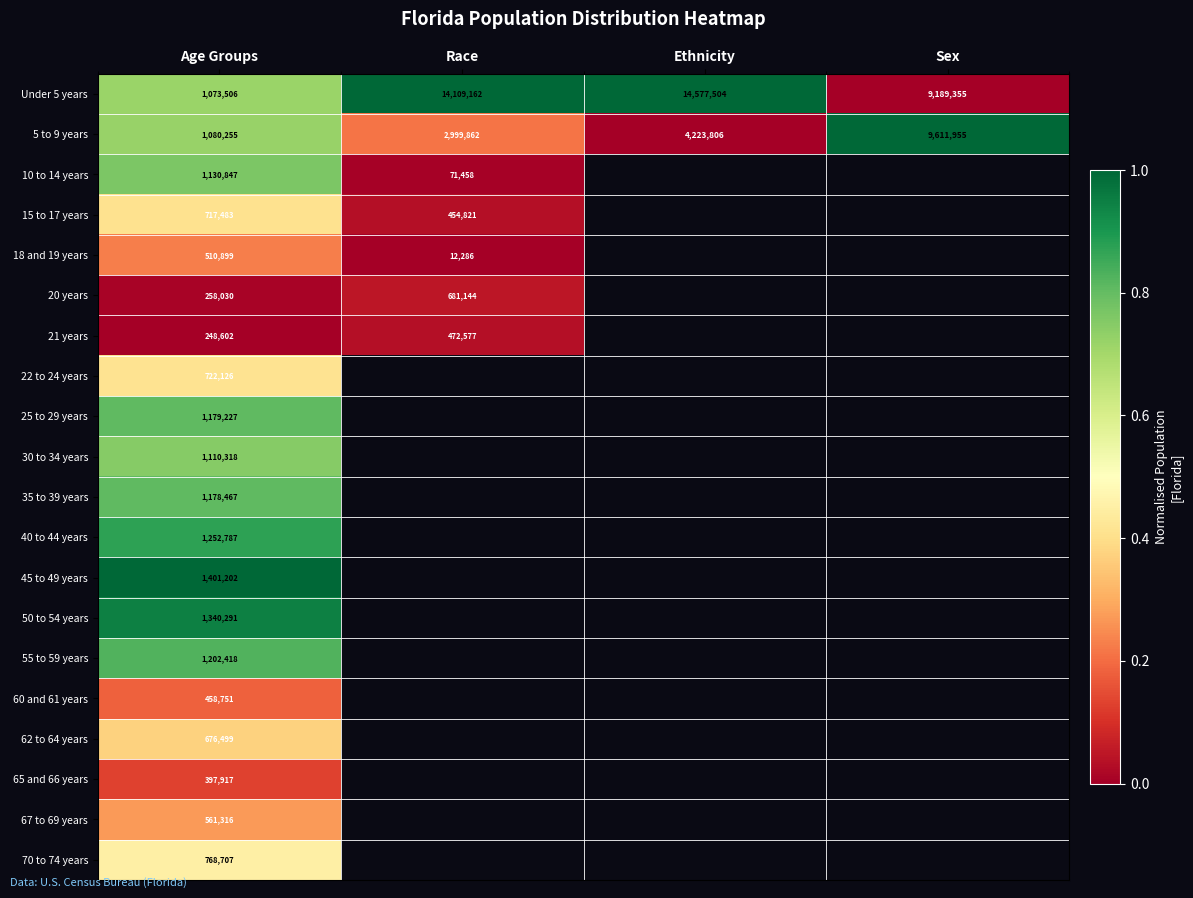

Is the value of 20 years at Race greater than the value of 5 to 9 years at Race?

No